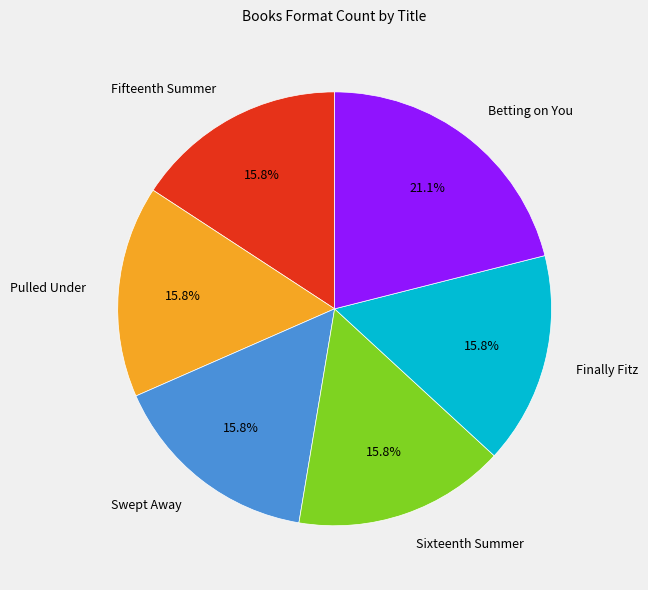

Is Betting on You the majority of the pie?

No